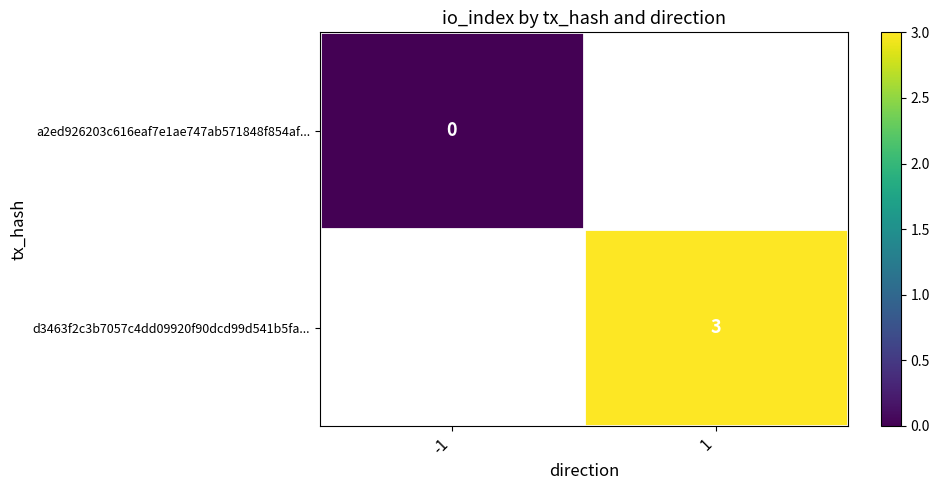

Is the value of a2ed926203c616eaf7e1ae747ab571848f854af... at -1 greater than the value of d3463f2c3b7057c4dd09920f90dcd99d541b5fa... at 1?

No